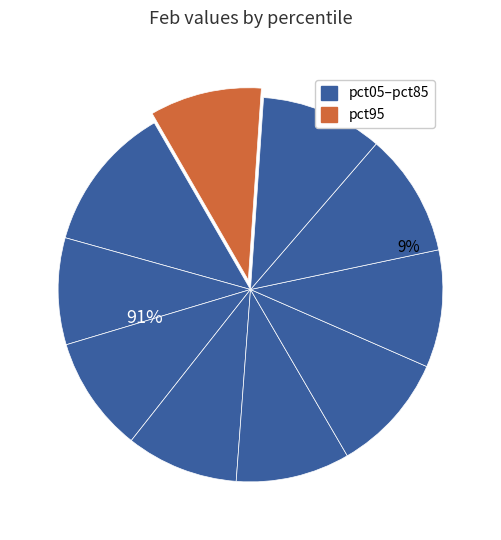

Is the sum of pct25 and pct45 greater than half?

No